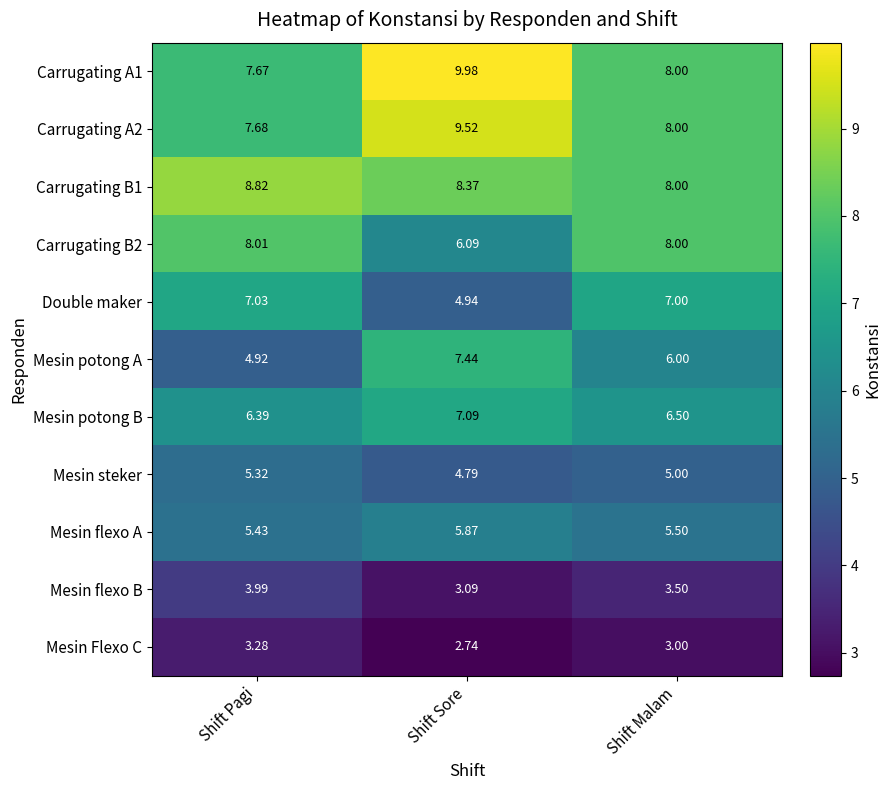

Where is Mesin Flexo C nearest to the value 3?

Shift Malam